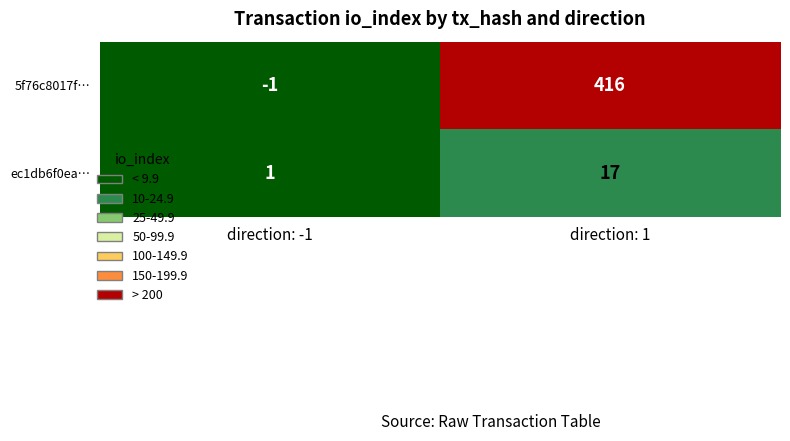

Reading left to right, transcribe all the data shown in this chart.

5f76c8017f…: direction: -1=-1	direction: 1=416
ec1db6f0ea…: direction: -1=1	direction: 1=17